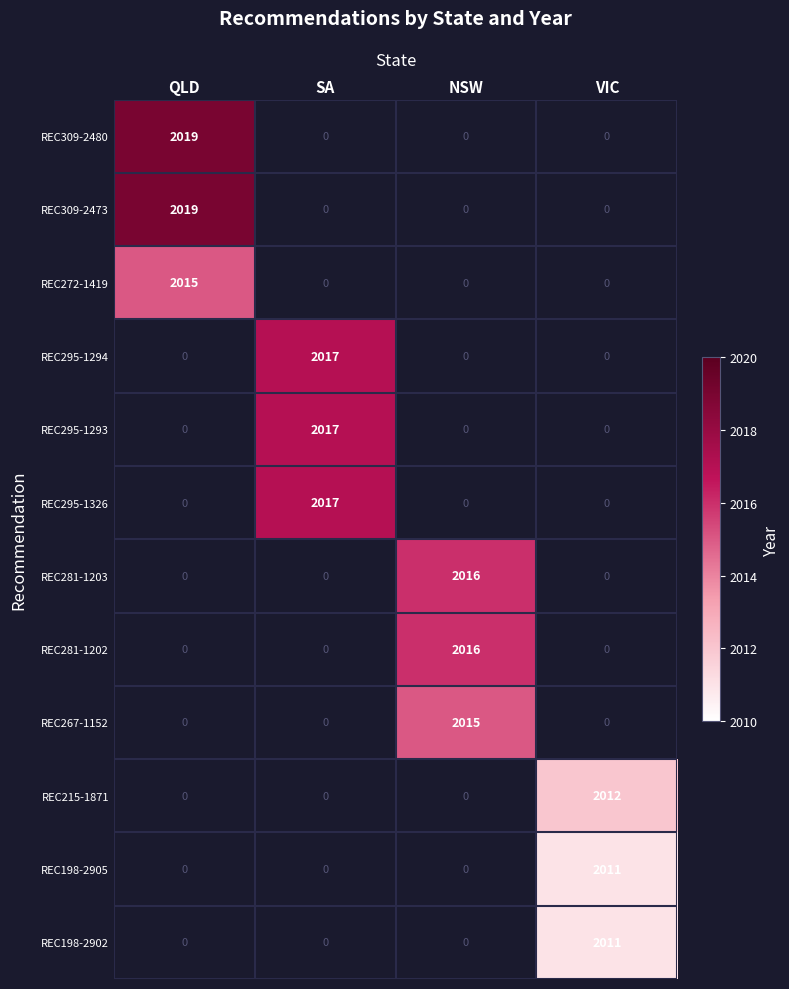

At which category does the chart reach its peak across all series?

QLD